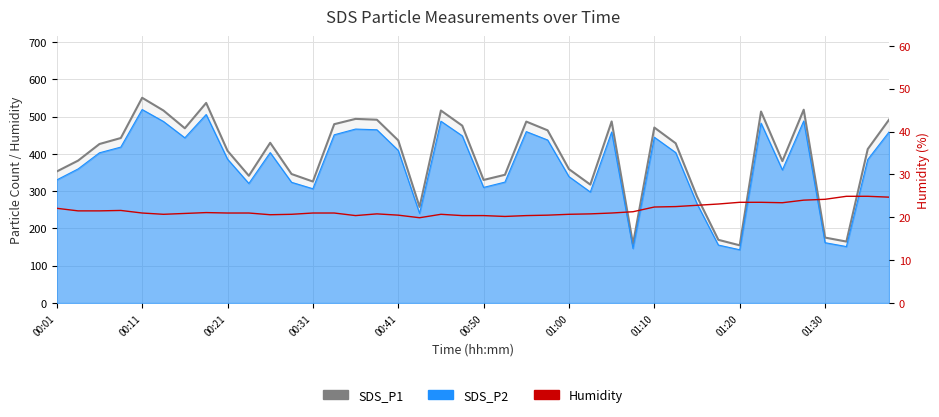

At which label is SDS_P1 closest to 352?

00:01